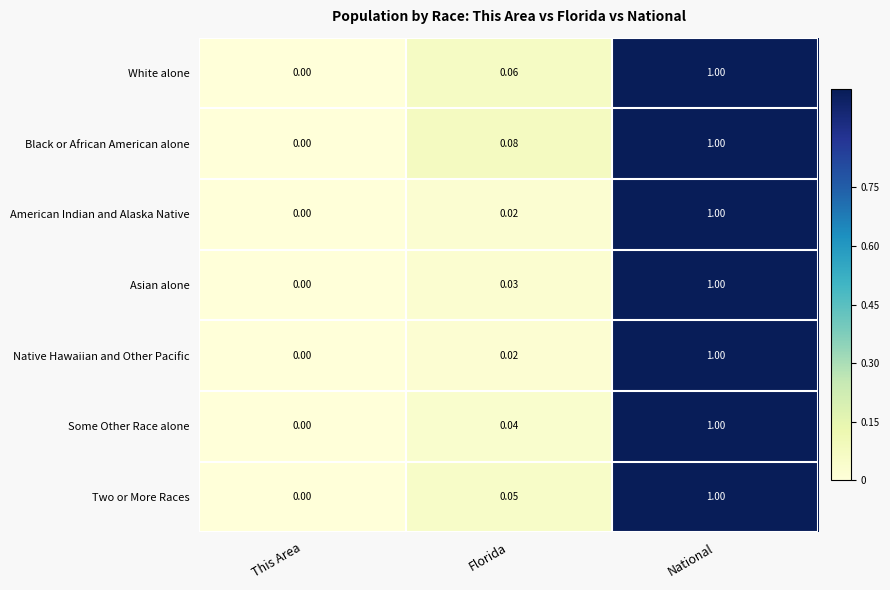

At which category does the chart reach its minimum across all series?

This Area